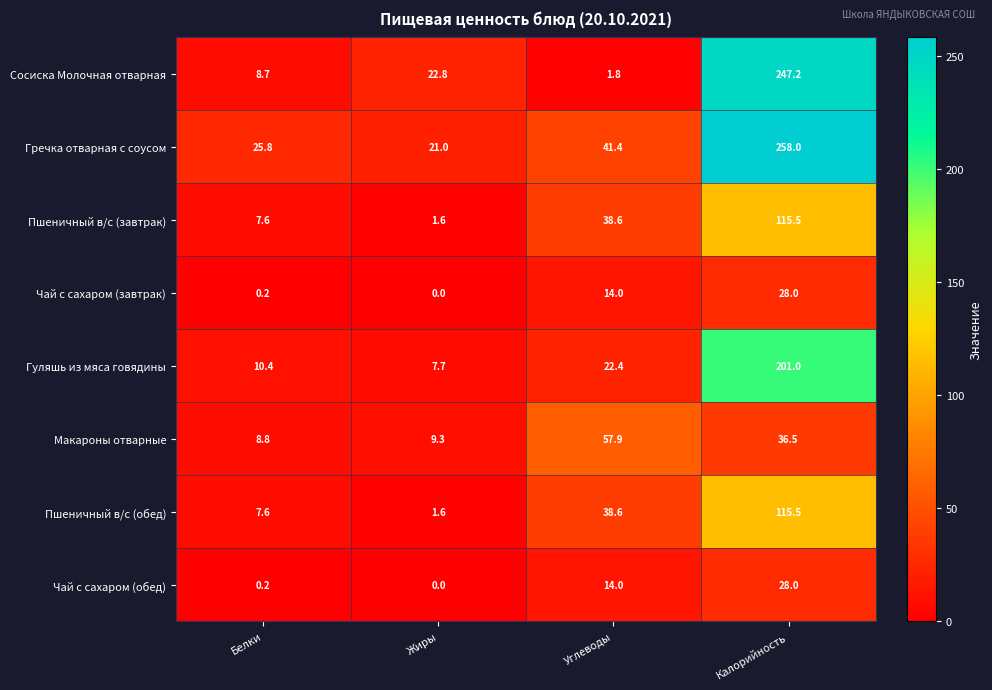

Which series has the widest spread of values?

Сосиска Молочная отварная